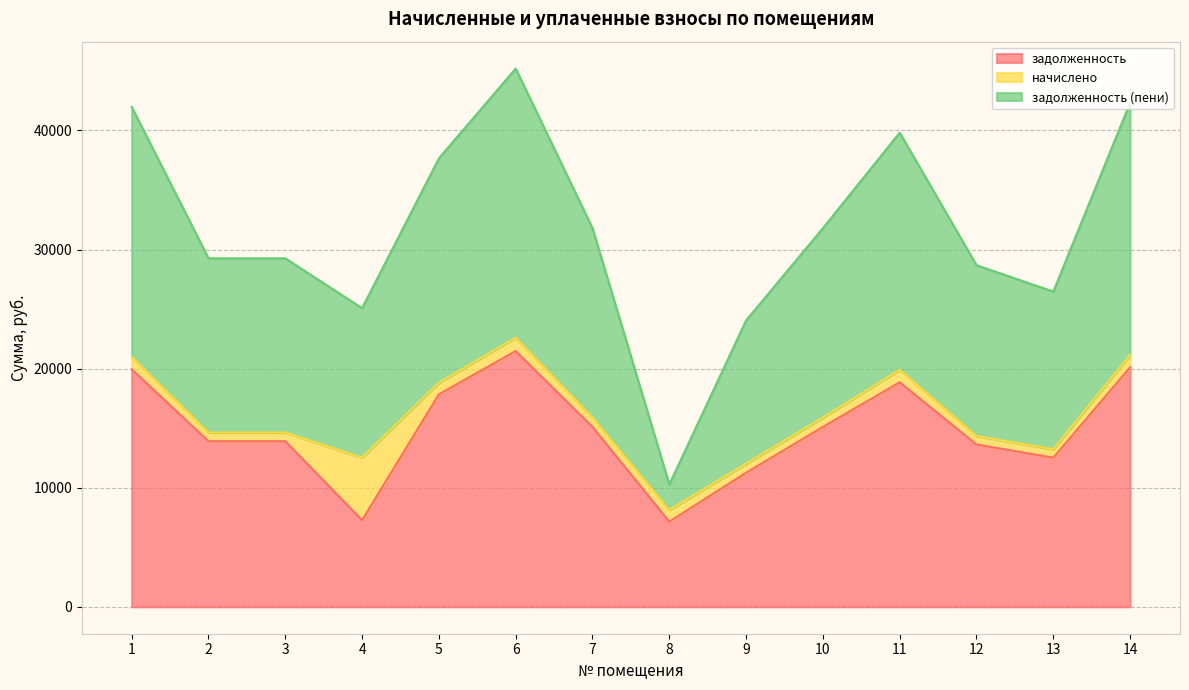

How many data points does each series have?

14